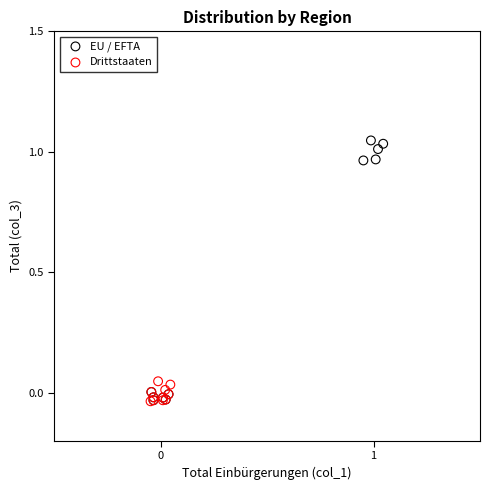

Which series reaches the maximum Y coordinate?

EU / EFTA